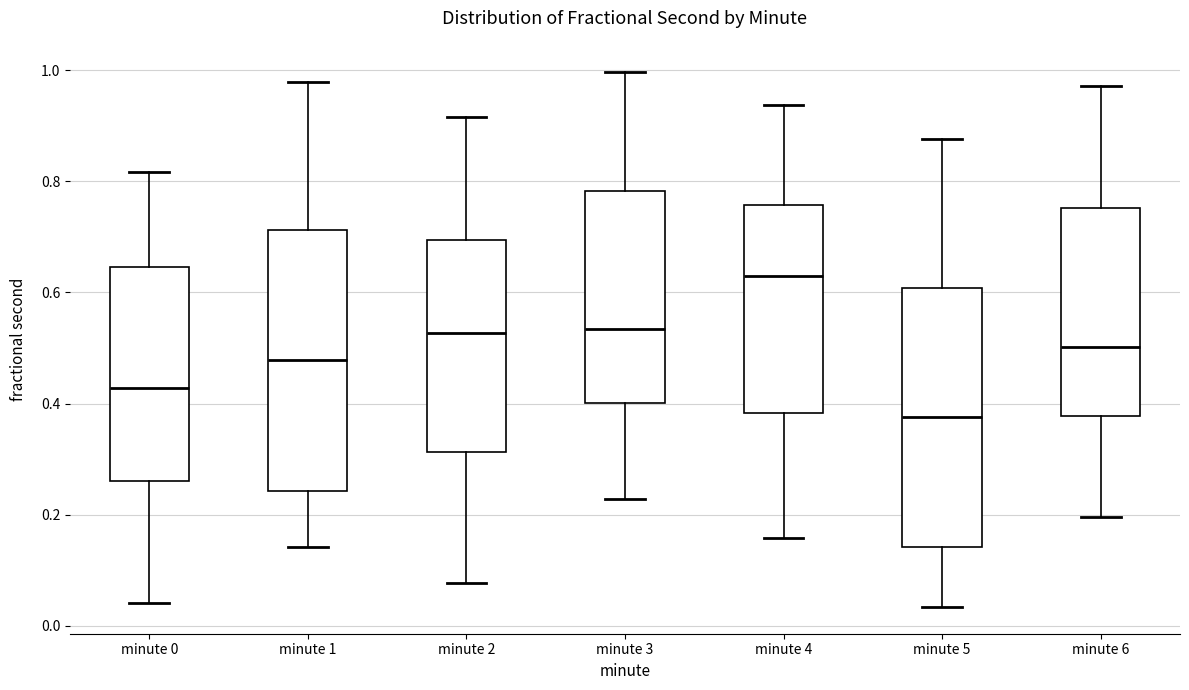

Where is the upper edge of the box for minute 6 on the y-axis? The values are not printed on the chart, so give them approximately, as read against the axis.

0.76